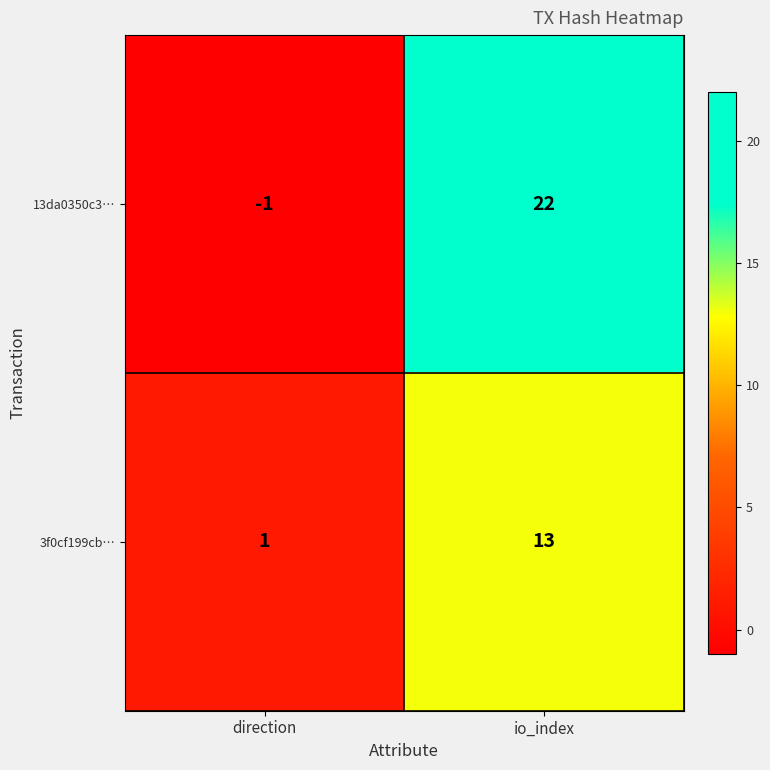

Reading left to right, what are all the values shown in this chart?

13da0350c3…: direction=-1	io_index=22
3f0cf199cb…: direction=1	io_index=13